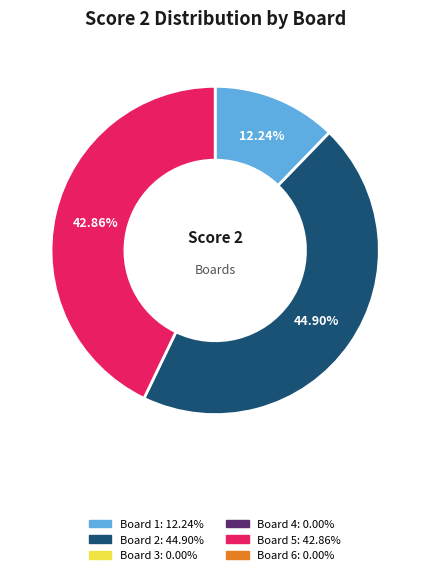

Is there any slice that represents more than half of the pie?

No